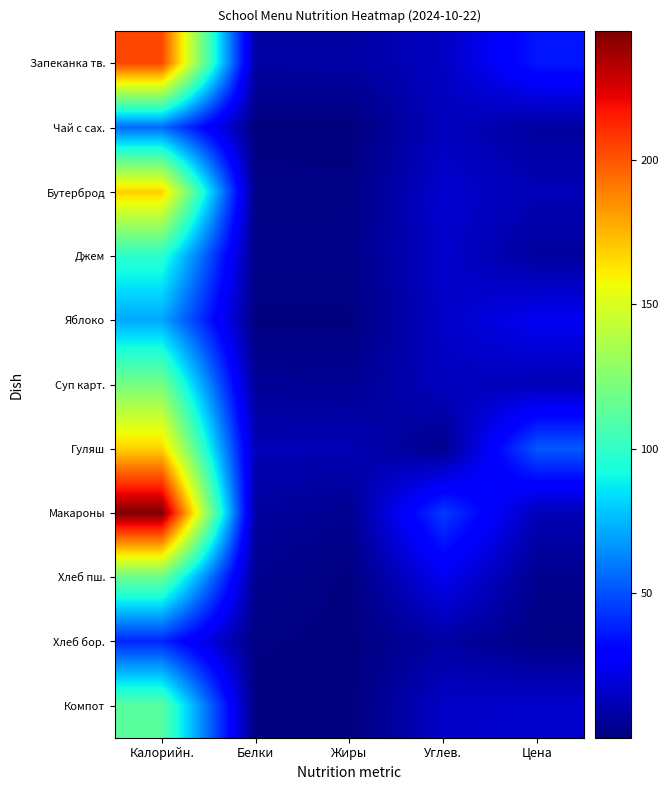

List the series in order of their peak value, lowest first.

Хлеб бор., Чай с сах., Яблоко, Джем, Компот, Хлеб пш., Суп карт., Гуляш, Бутерброд, Запеканка тв., Макароны